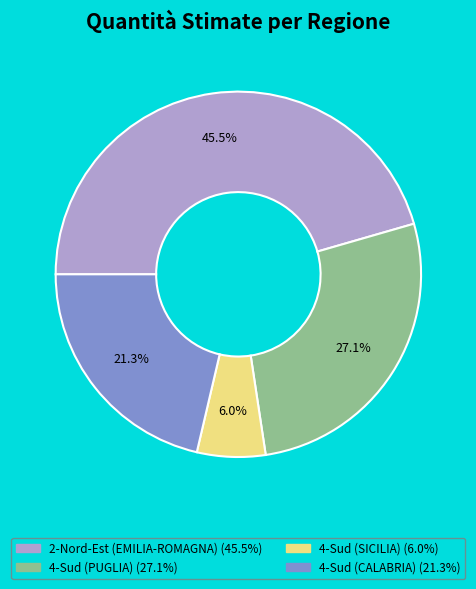

How many segments does this pie chart have?

4